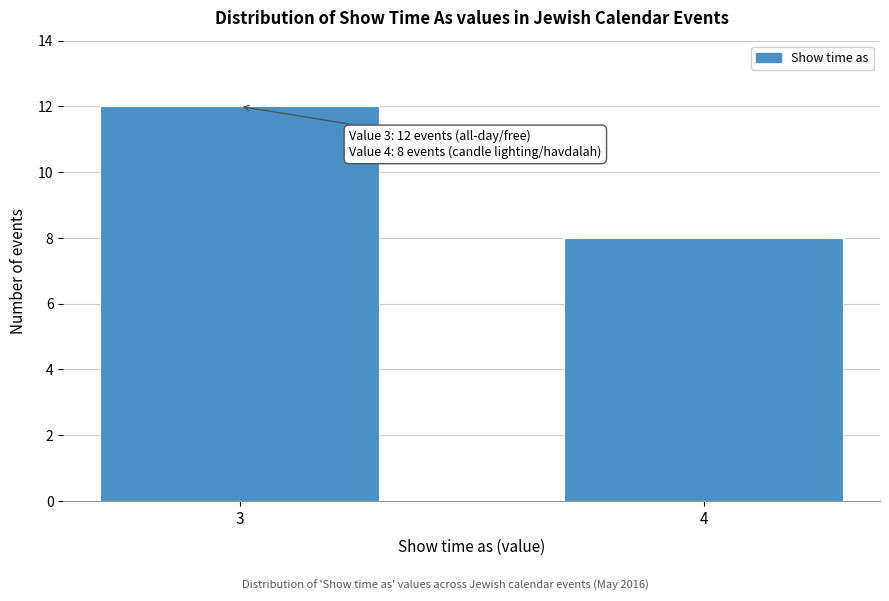

Reading left to right, list all the values displayed in this chart.

3=12	4=8